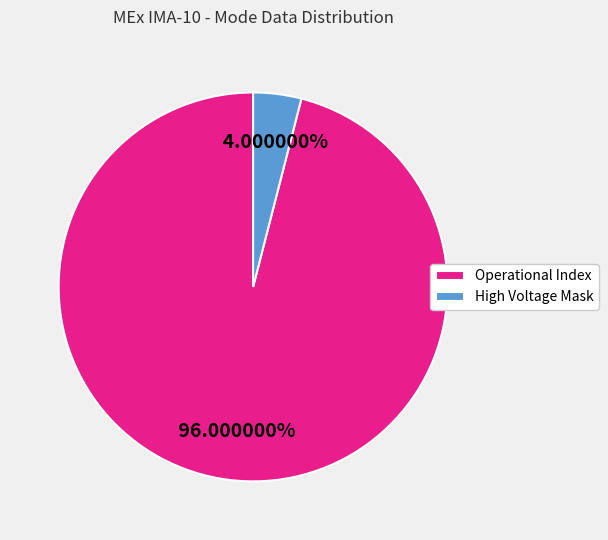

Which has a higher value, Operational Index or High Voltage Mask?

Operational Index